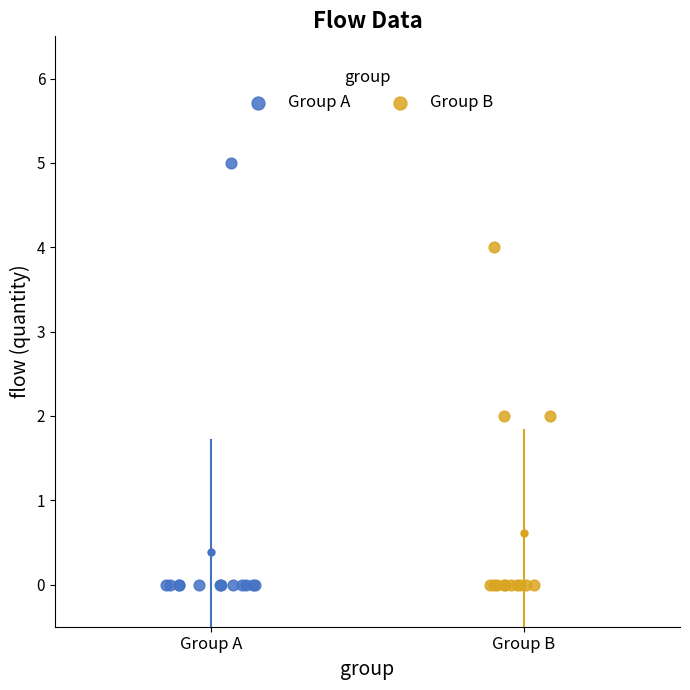

Which series reaches the maximum Y coordinate?

Group A